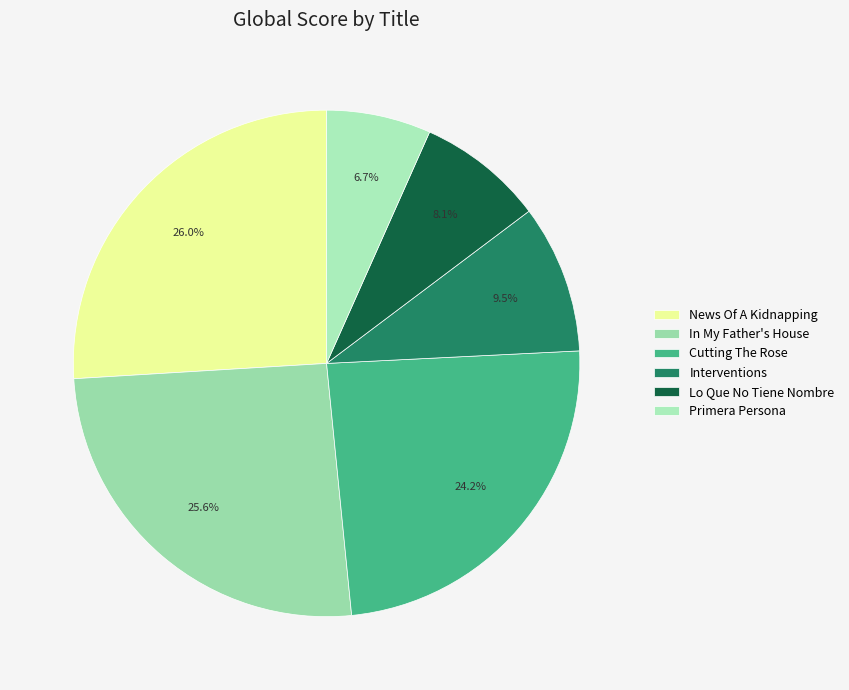

Count the number of slices in the pie.

6